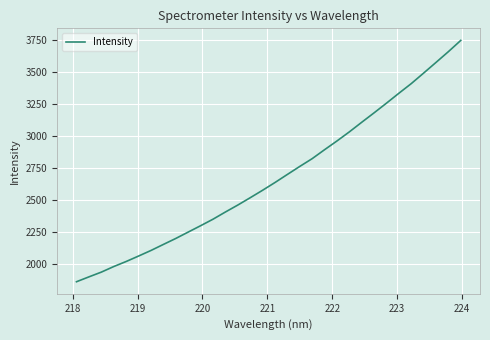

What is the smallest value displayed?

1862.5